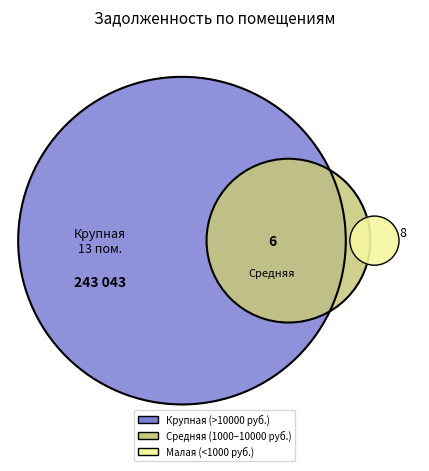

Is there any slice that represents more than half of the pie?

No